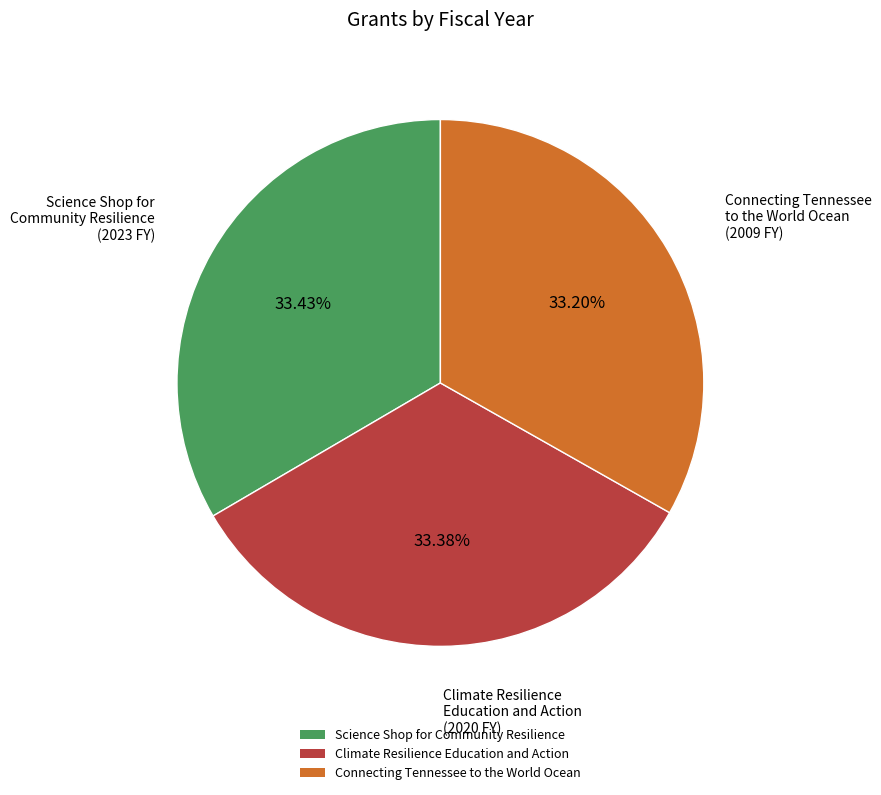

To the nearest percent, what percentage of the pie is Science Shop for Community Resilience?

33%